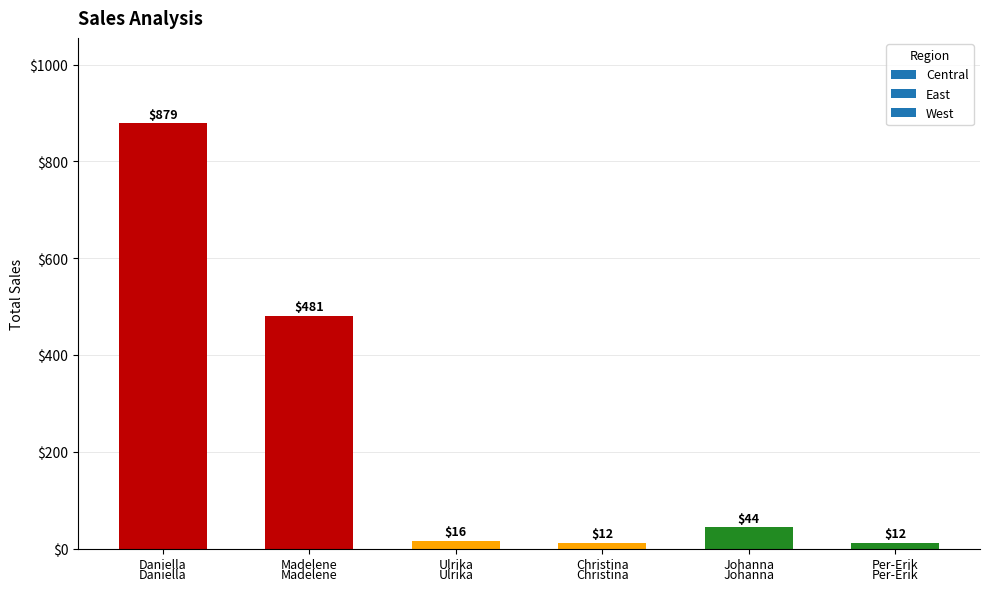

What is the greatest value displayed?

879